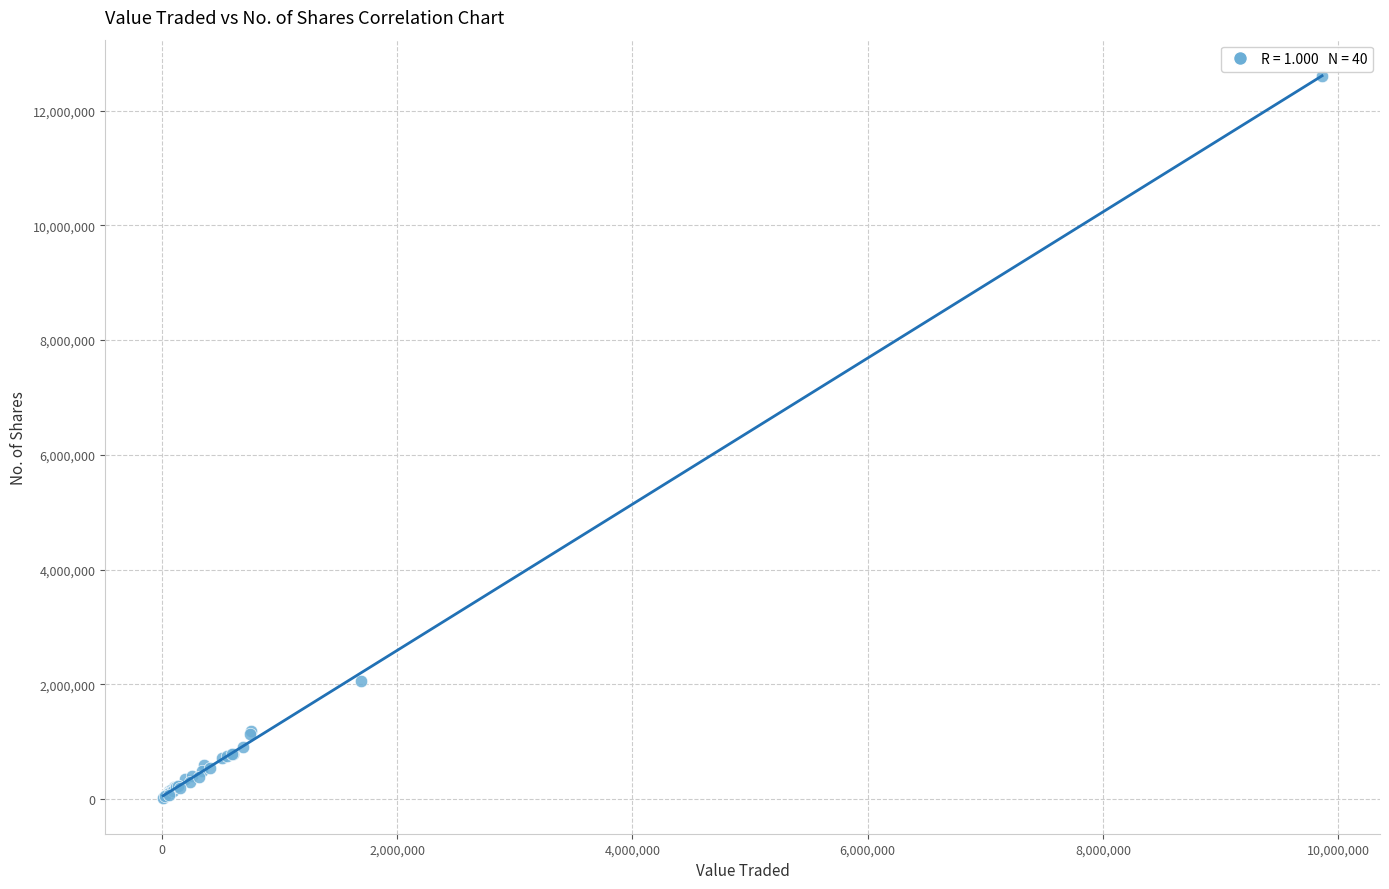

What Y value in the scatter plot is closest to 6314811?

2063728